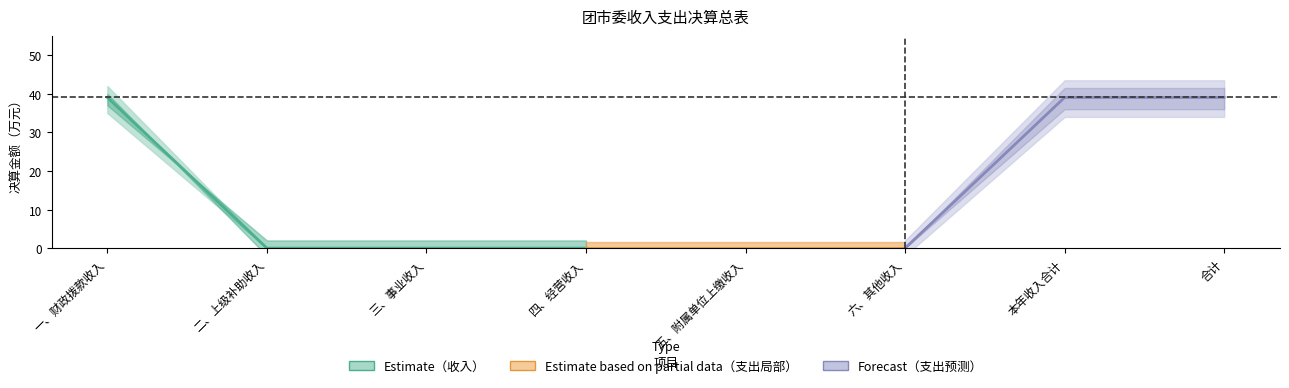

How many categories are shown in the chart?

8